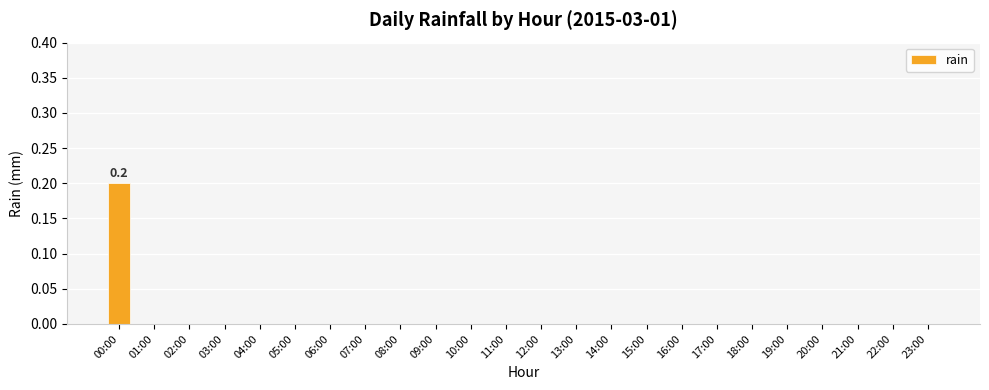

True or false: the data shows 0.0 at 09:00.

True